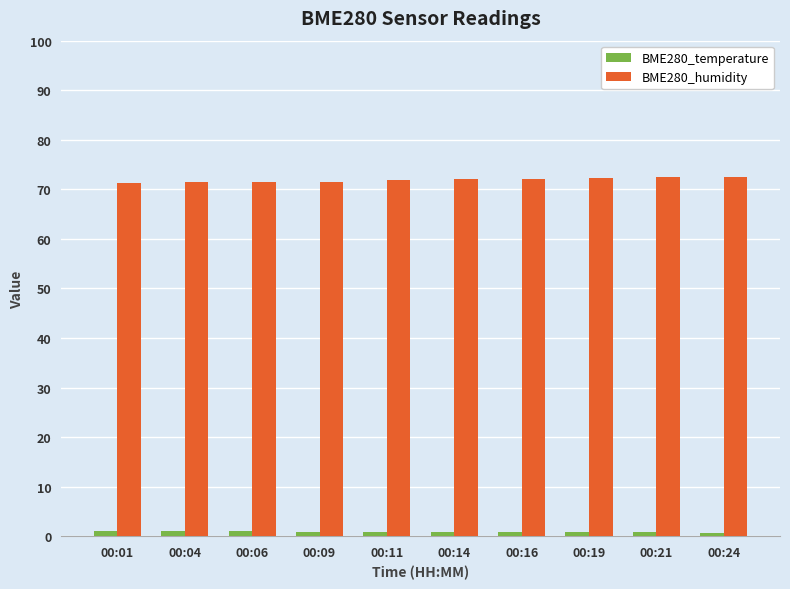

Rank the series at 00:19 from lowest to highest value.

BME280_temperature, BME280_humidity